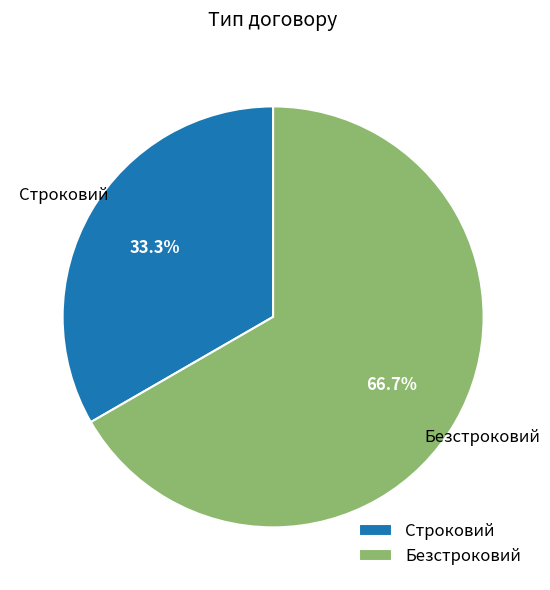

To the nearest percent, what is the difference between the Строковий and Безстроковий slice percentages?

33%